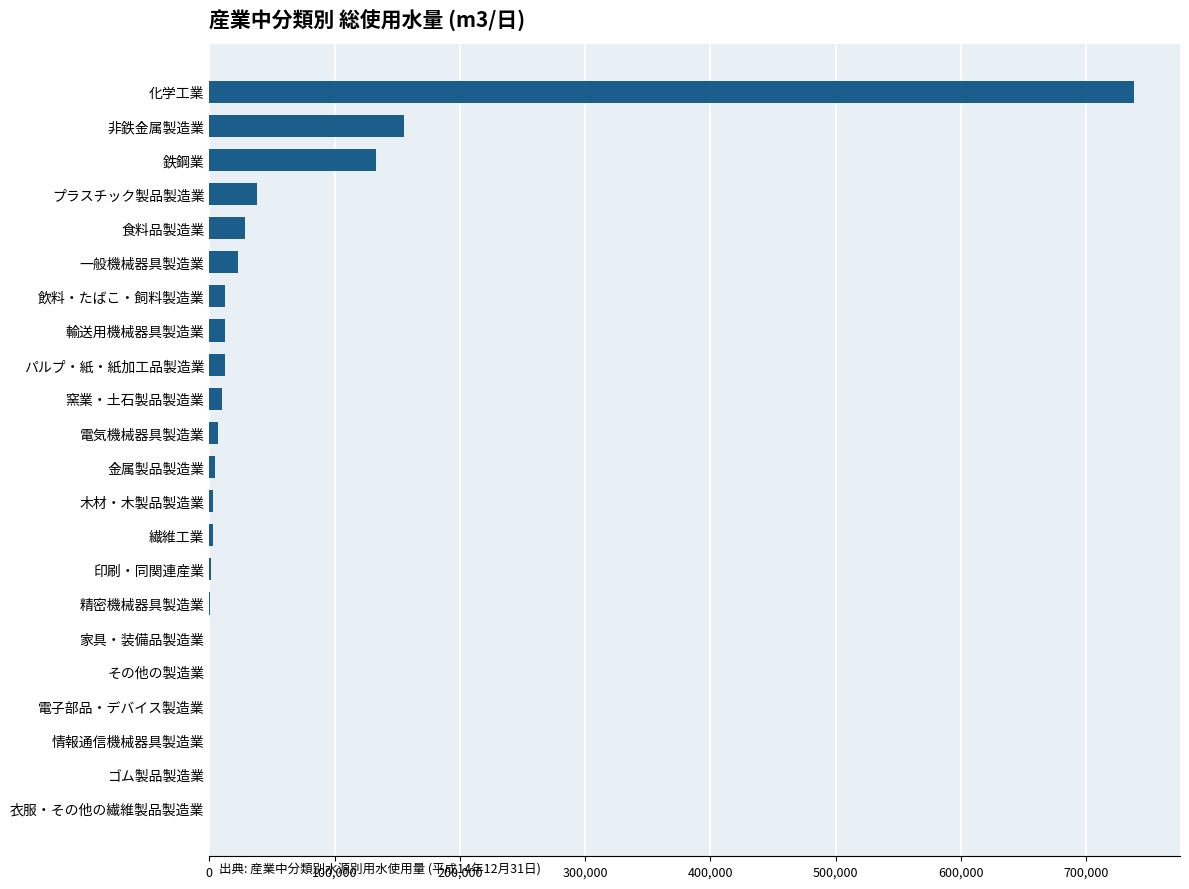

Which has a higher value, 食料品製造業 or 精密機械器具製造業?

食料品製造業